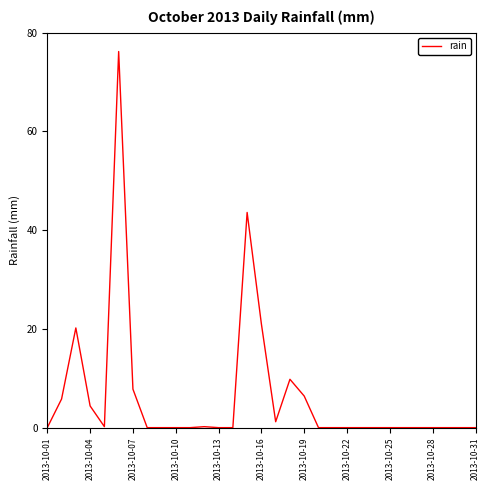

What is the difference between the maximum and minimum values?

76.2